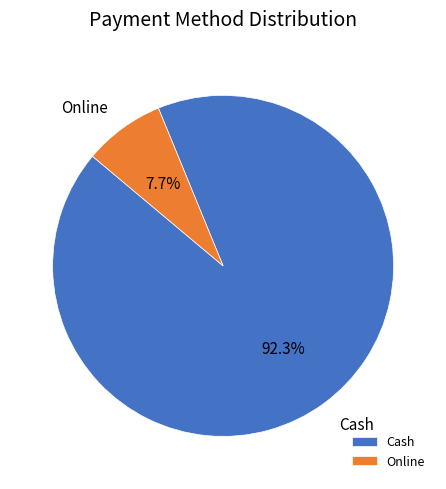

Rank the categories by value from lowest to highest.

Online, Cash